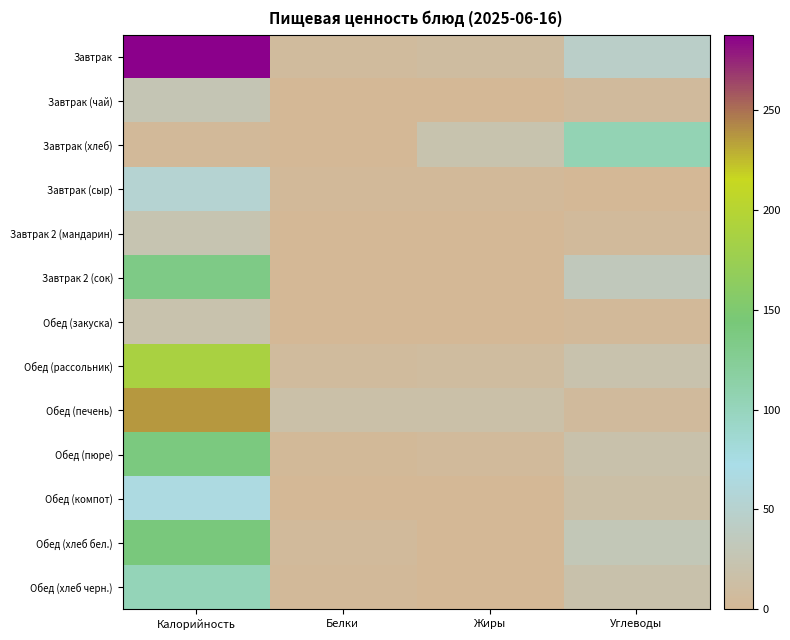

Reading right to left, what are all the values shown in this chart?

Завтрак: Углеводы=44.0	Жиры=9.2	Белки=7.2	Калорийность=287.8
Завтрак (чай): Углеводы=6.6	Жиры=0.1	Белки=0.2	Калорийность=27.9
Завтрак (хлеб): Углеводы=105.5	Жиры=22.1	Белки=0.4	Калорийность=3.4
Завтрак (сыр): Углеводы=0.0	Жиры=4.4	Белки=3.5	Калорийность=53.7
Завтрак 2 (мандарин): Углеводы=5.3	Жиры=0.1	Белки=0.6	Калорийность=24.5
Завтрак 2 (сок): Углеводы=33.0	Жиры=0.0	Белки=0.6	Калорийность=134.4
Обед (закуска): Углеводы=3.9	Жиры=0.1	Белки=1.0	Калорийность=20.6
Обед (рассольник): Углеводы=20.4	Жиры=8.7	Белки=7.1	Калорийность=188.3
Обед (печень): Углеводы=6.7	Жиры=15.9	Белки=16.7	Калорийность=236.5
Обед (пюре): Углеводы=19.8	Жиры=5.3	Белки=3.1	Калорийность=139.4
Обед (компот): Углеводы=15.6	Жиры=0.1	Белки=1.0	Калорийность=66.9
Обед (хлеб бел.): Углеводы=29.5	Жиры=0.5	Белки=4.6	Калорийность=140.6
Обед (хлеб черн.): Углеводы=20.0	Жиры=0.7	Белки=4.0	Калорийность=102.5